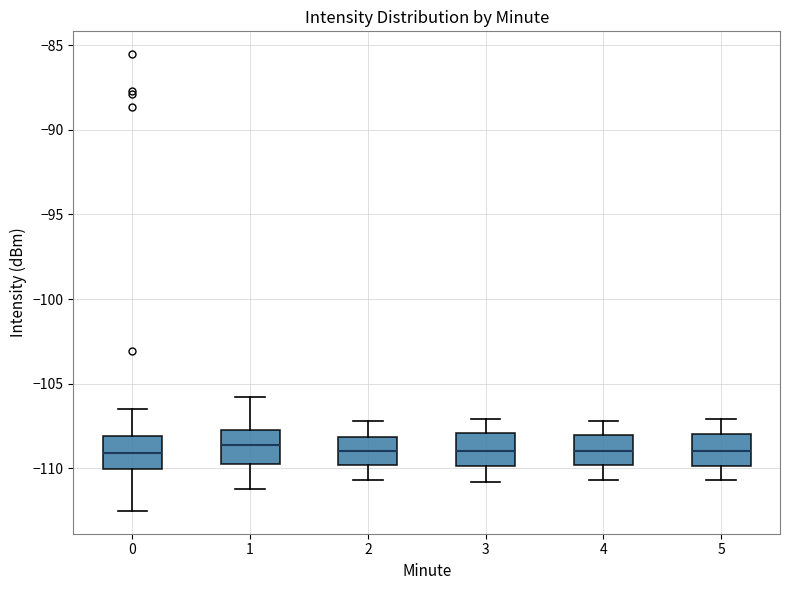

Where does the median line of the box at x = 3 sit on the y-axis? The values are not printed on the chart, so give them approximately, as read against the axis.

-109.0